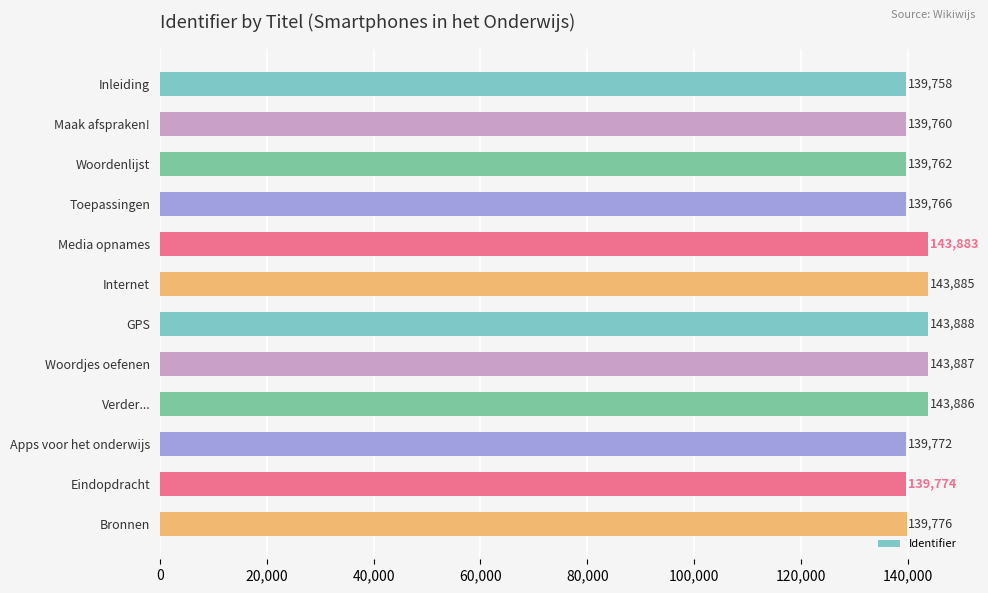

Reading top to bottom, what are all the values shown in this chart?

139758	139760	139762	139766	143883	143885	143888	143887	143886	139772	139774	139776